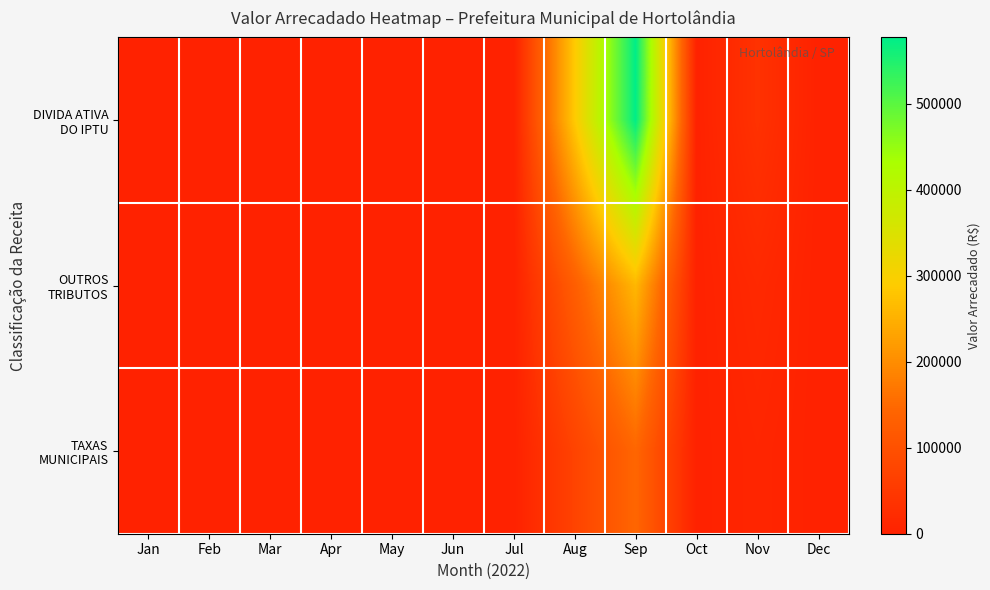

How many distinct data groups are displayed?

3